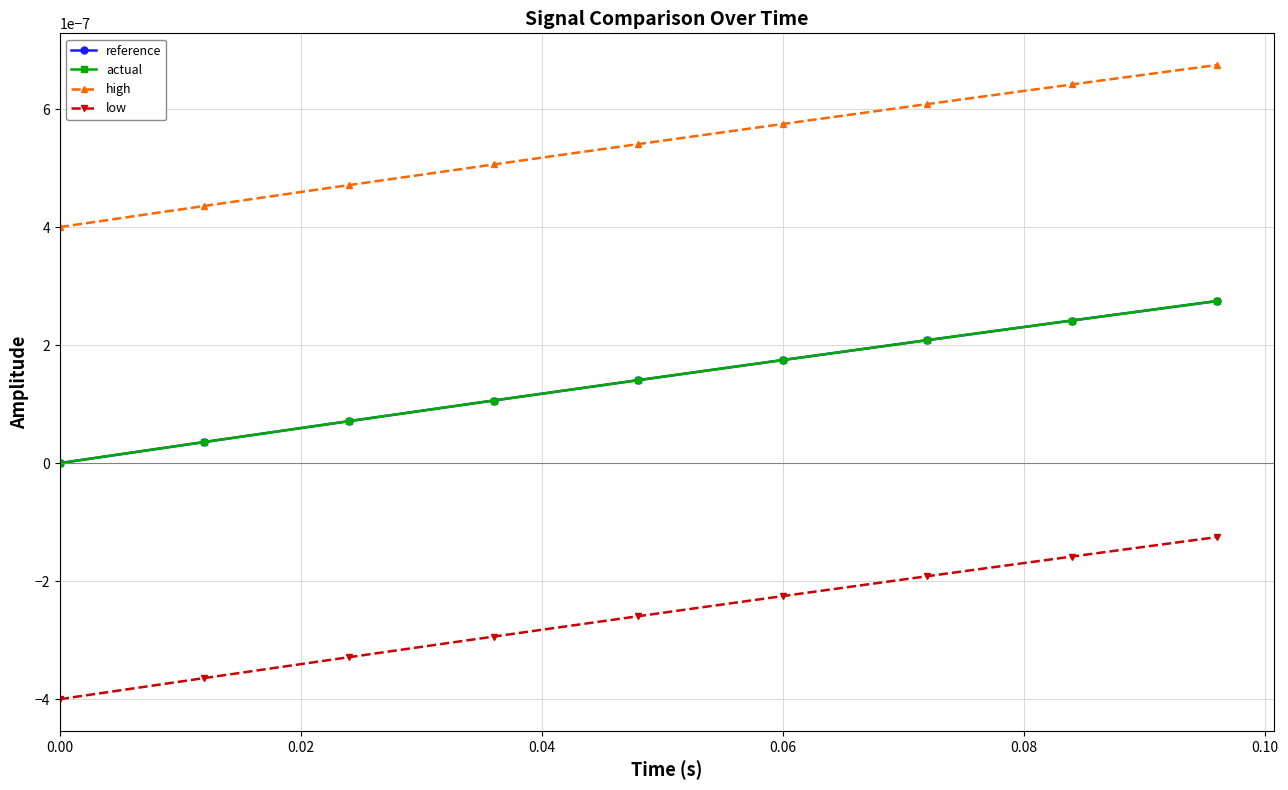

True or false: reference and actual cross at least once.

False